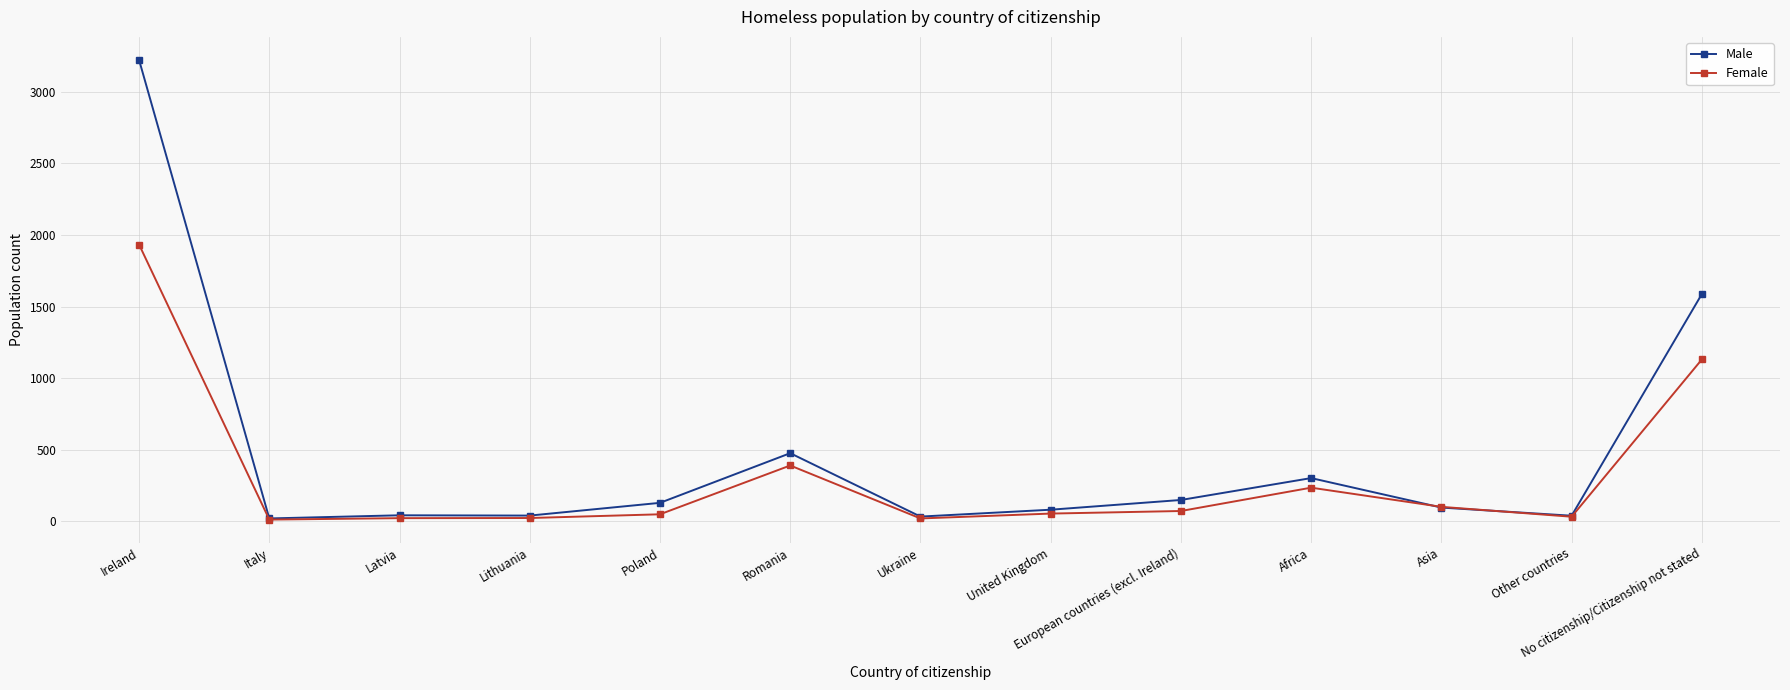

Rank the series by their maximum value, from lowest to highest.

Female, Male